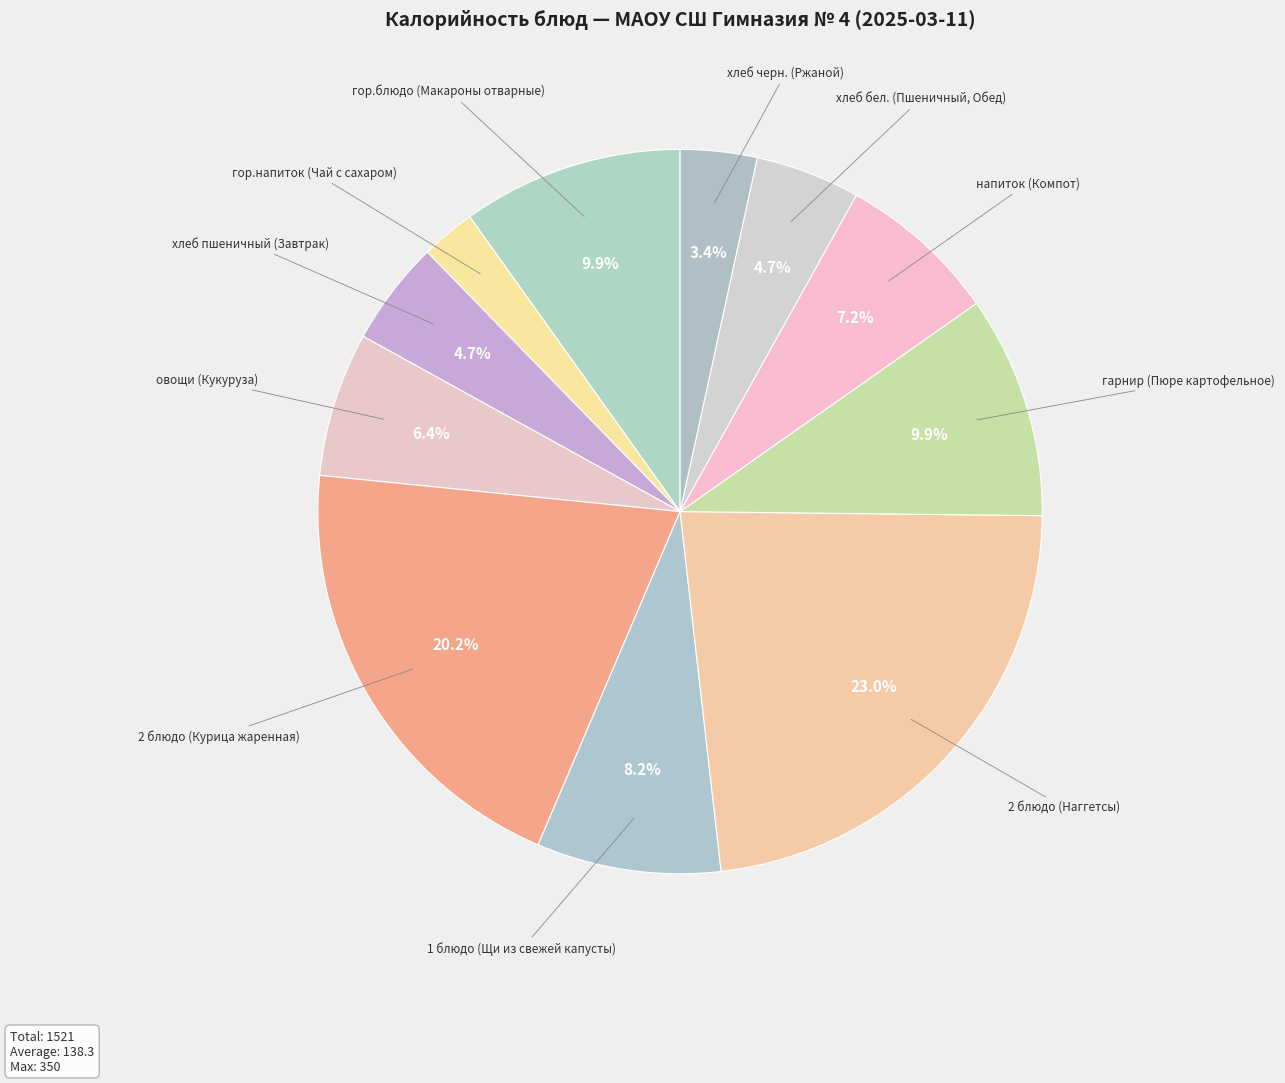

Does any single category account for the majority?

No